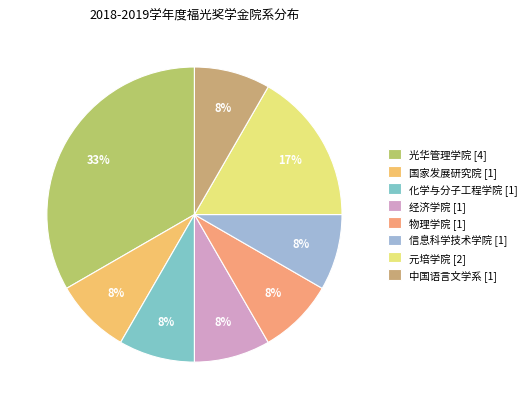

Combined, do 化学与分子工程学院 and 光华管理学院 account for over 50%?

No